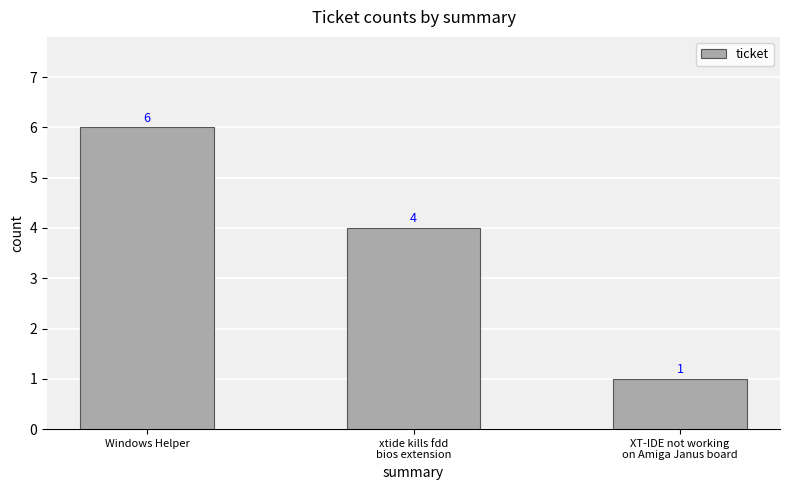

How many series are shown in this chart?

1